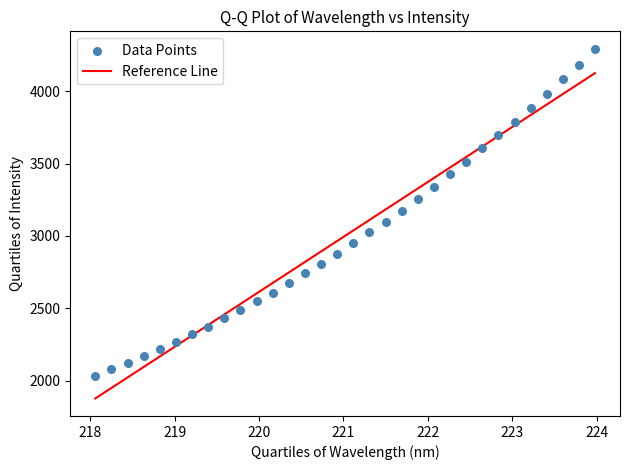

What is the range of Y values (max minus min)?

2261.0